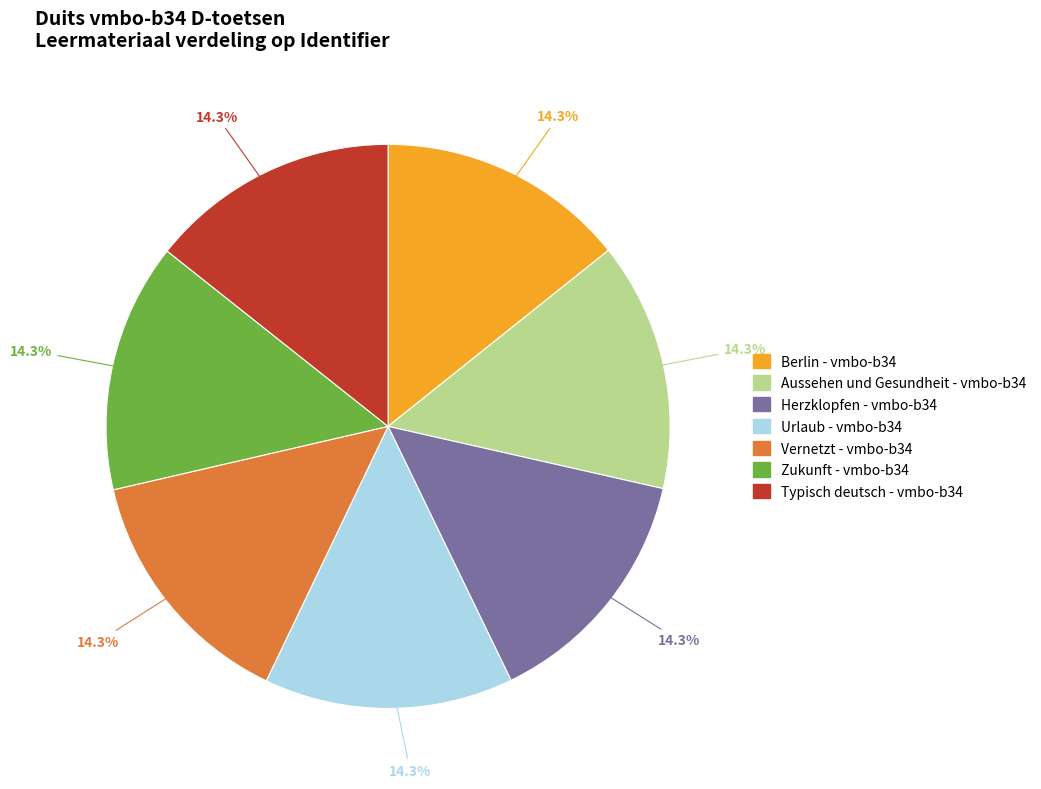

What percentage is NOT represented by Zukunft - vmbo-b34?

85.7%